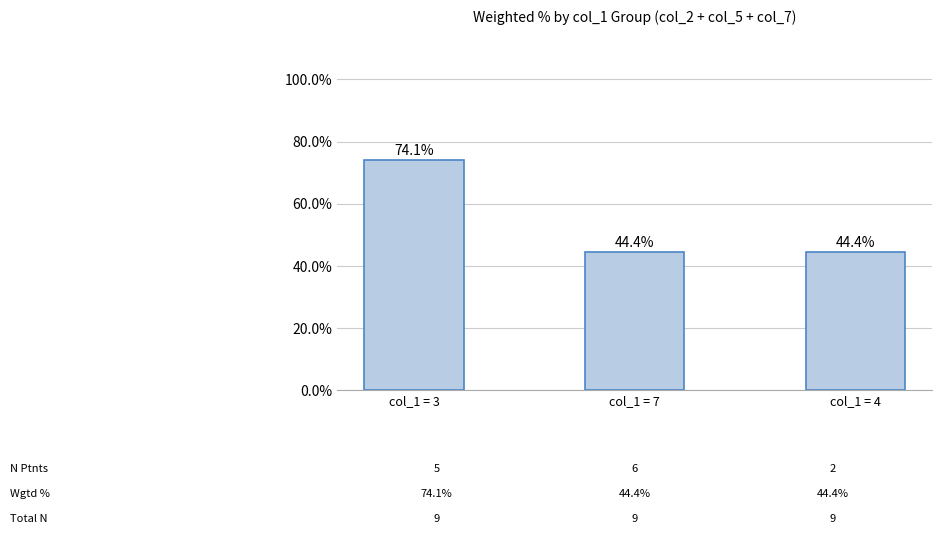

What is the difference between the maximum and minimum values?

0.3